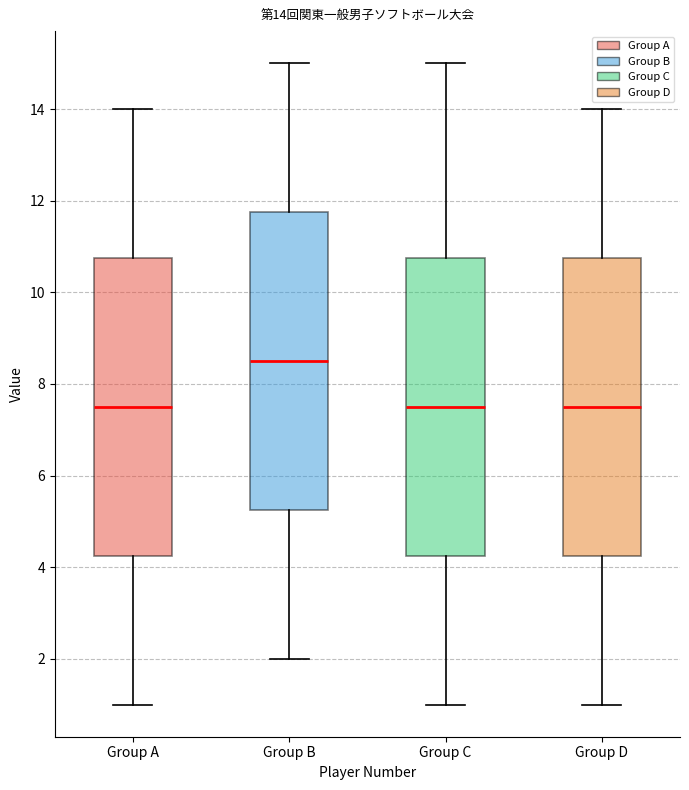

Which box's median line is the highest?

Group B